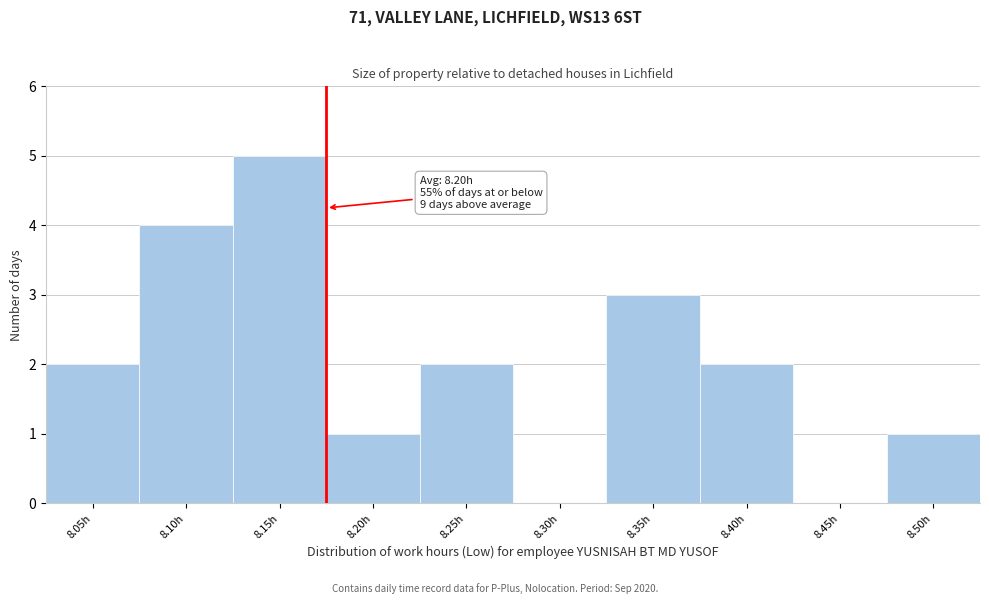

Reading left to right, transcribe all the data shown in this chart.

8.05h=2	8.10h=4	8.15h=5	8.20h=1	8.25h=2	8.30h=0	8.35h=3	8.40h=2	8.45h=0	8.50h=1